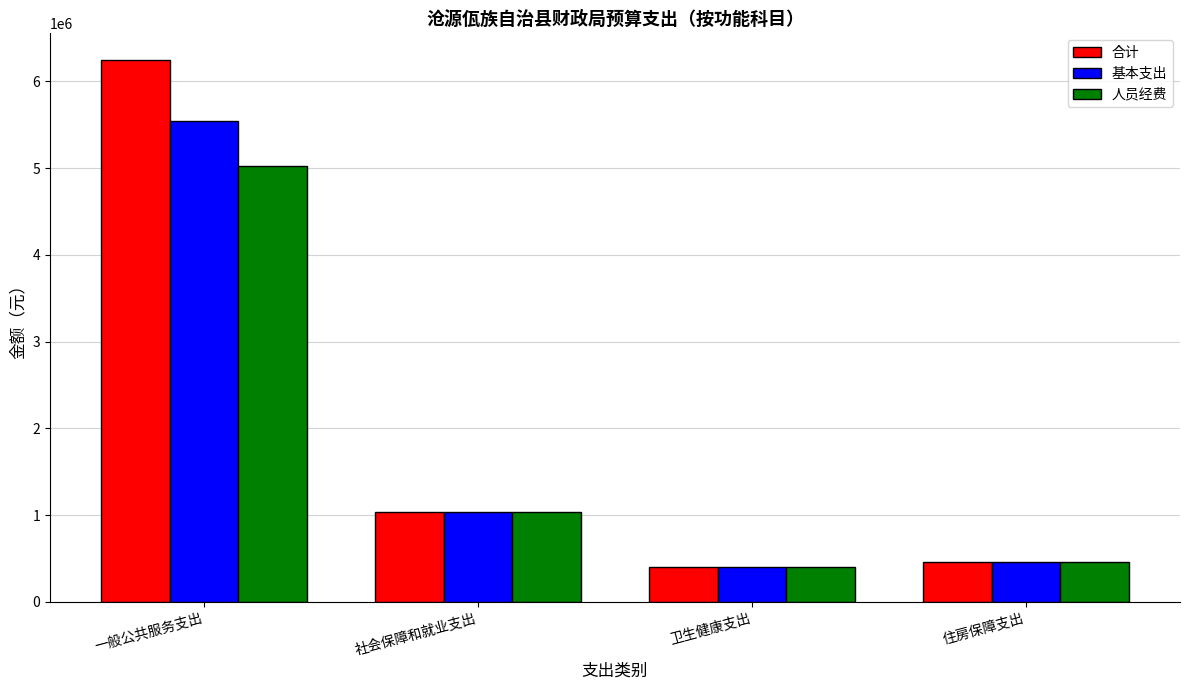

Which series changed the most between 一般公共服务支出 and 住房保障支出?

合计